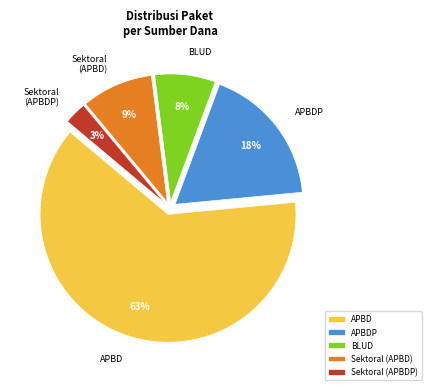

What is the smallest slice in the pie chart?

Sektoral (APBDP)